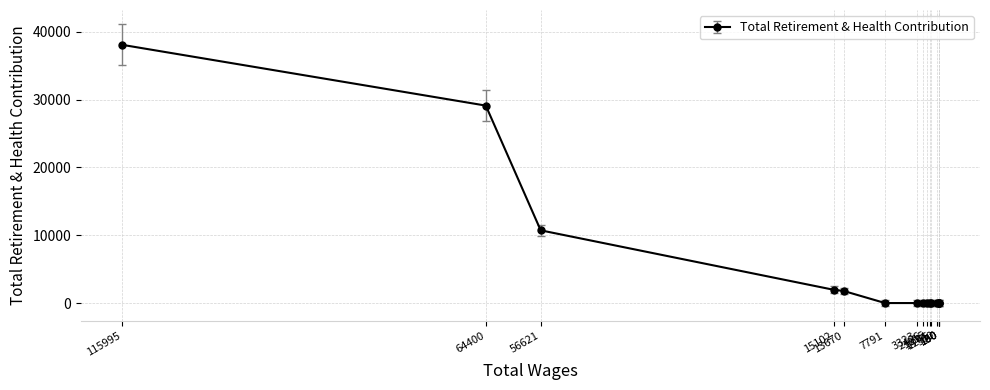

Is it true that the value at 64400 is 14811?

False